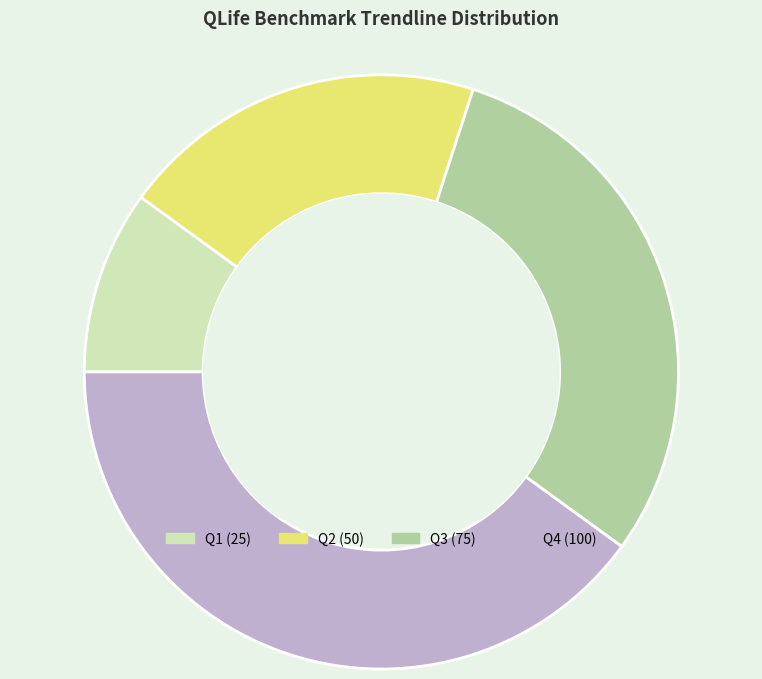

Is there any slice that represents more than half of the pie?

No